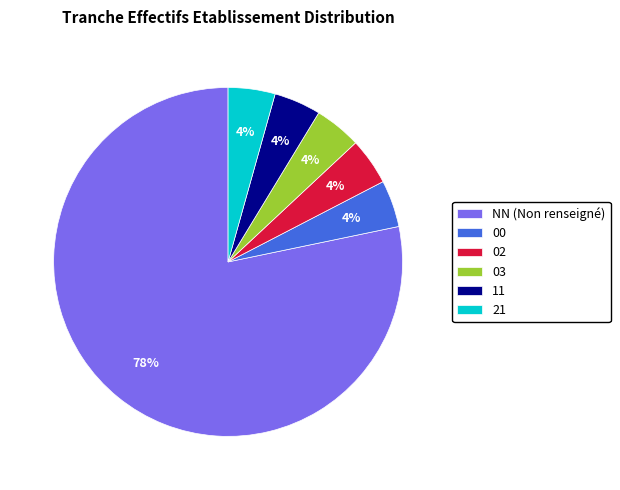

Is there a majority slice in this chart?

Yes